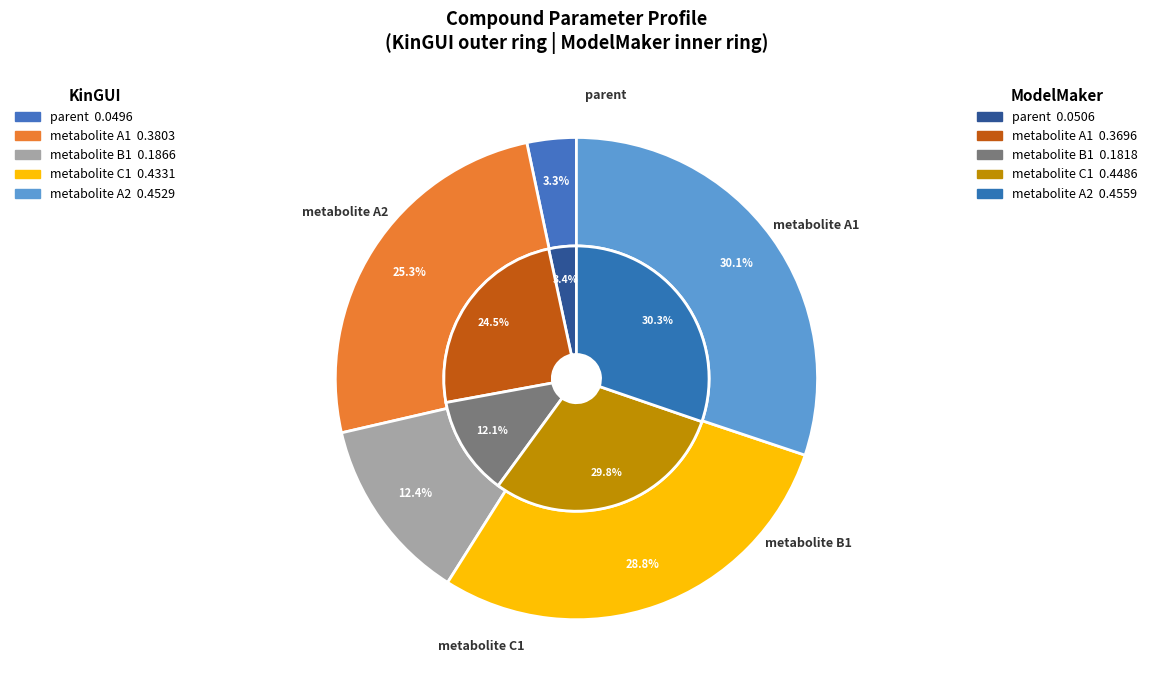

Count the number of slices in the pie.

5